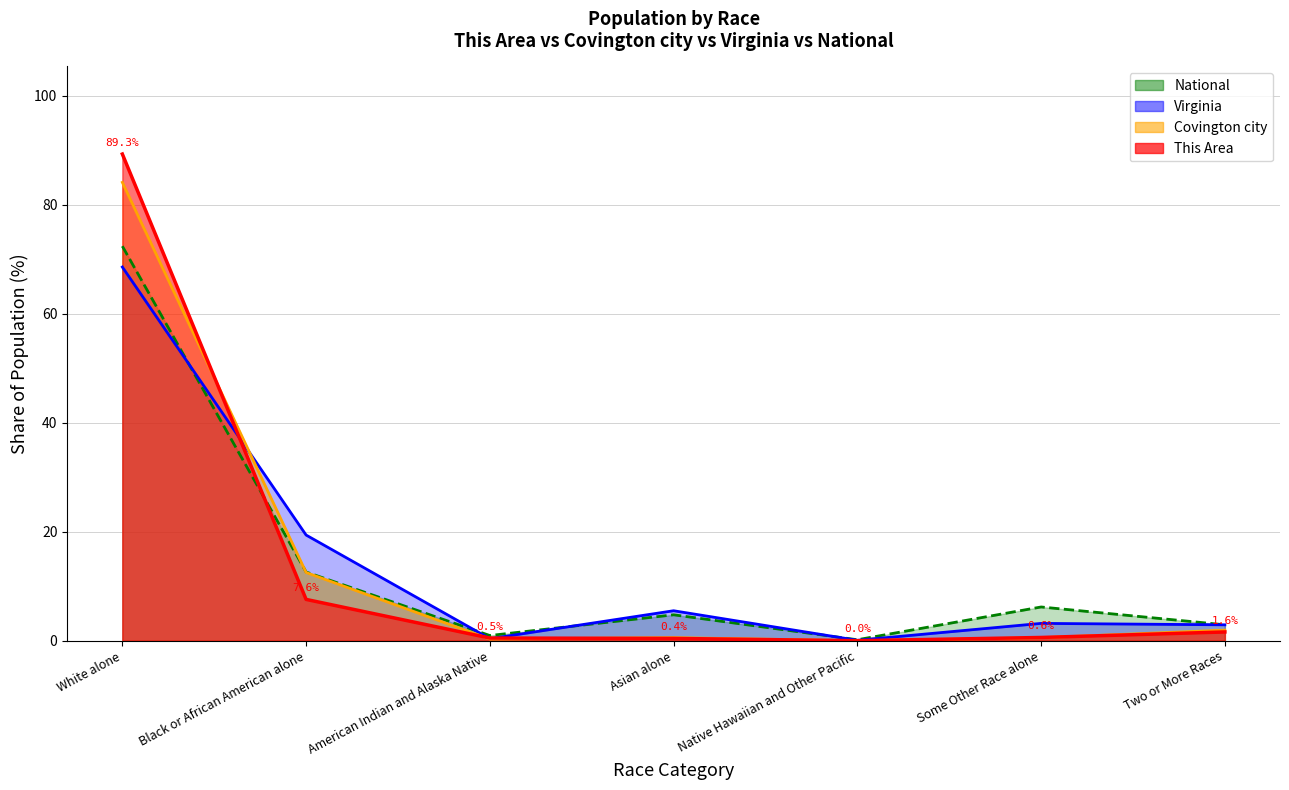

Reading right to left, list all the values displayed in this chart.

This Area: Two or More Races=1.6	Some Other Race alone=0.6	Native Hawaiian and Other Pacific=0.0	Asian alone=0.4	American Indian and Alaska Native=0.5	Black or African American alone=7.6	White alone=89.3
Covington city: Two or More Races=1.9	Some Other Race alone=0.6	Native Hawaiian and Other Pacific=0.0	Asian alone=0.6	American Indian and Alaska Native=0.3	Black or African American alone=12.5	White alone=84.1
Virginia: Two or More Races=2.9	Some Other Race alone=3.2	Native Hawaiian and Other Pacific=0.1	Asian alone=5.5	American Indian and Alaska Native=0.4	Black or African American alone=19.4	White alone=68.6
National: Two or More Races=2.9	Some Other Race alone=6.2	Native Hawaiian and Other Pacific=0.2	Asian alone=4.8	American Indian and Alaska Native=0.9	Black or African American alone=12.6	White alone=72.4